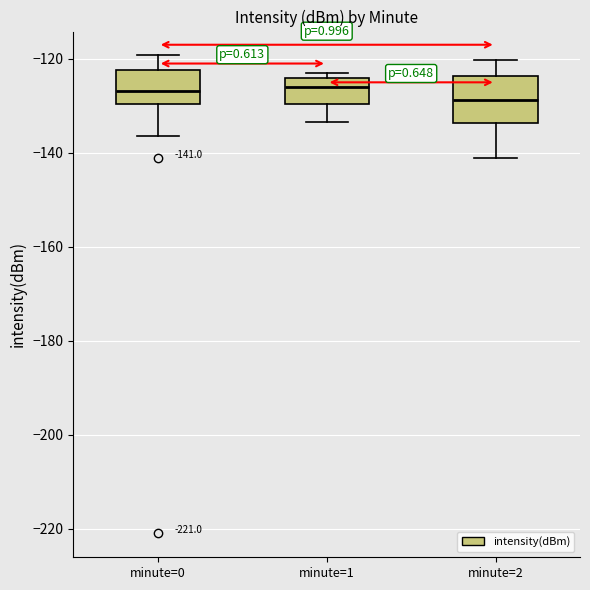

Which box is the tallest, from its lower edge to its upper edge?

minute=2